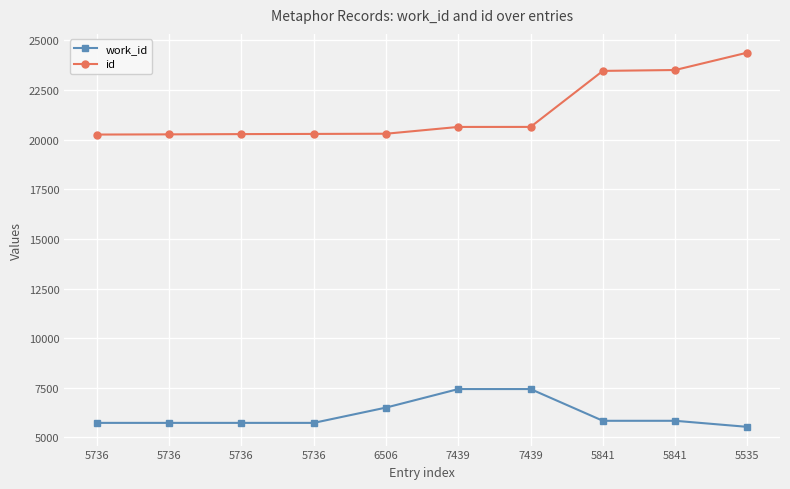

What are all the series names shown in the legend?

work_id, id